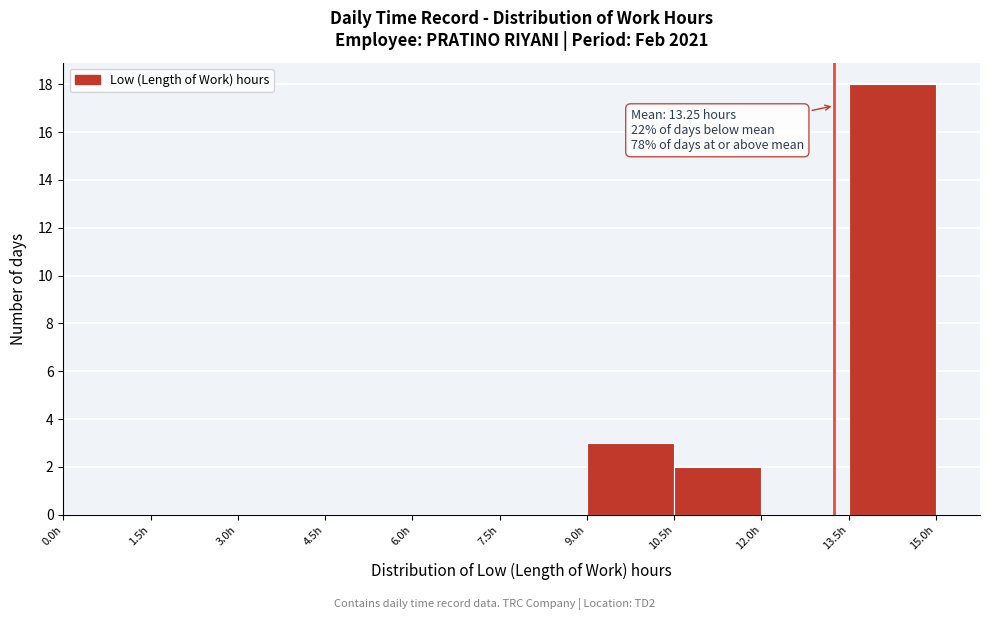

Which range on the x-axis has the tallest bar?

13.5 to 15.0